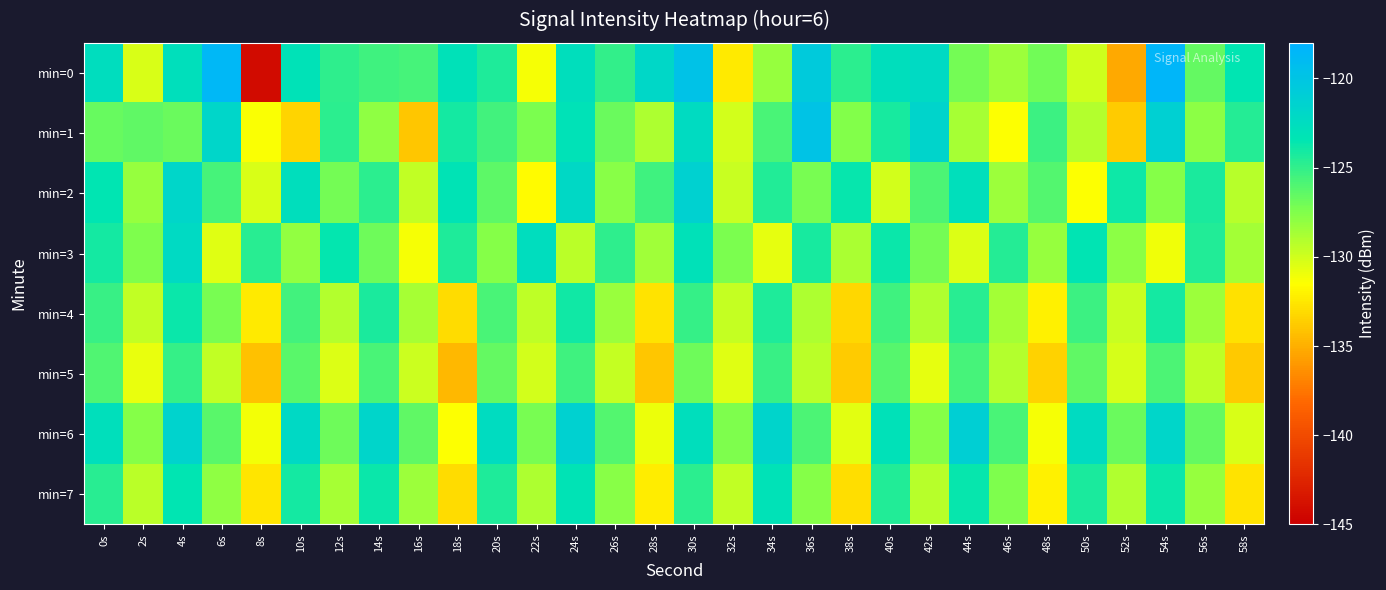

At how many categories does at least one series exceed -122?

11